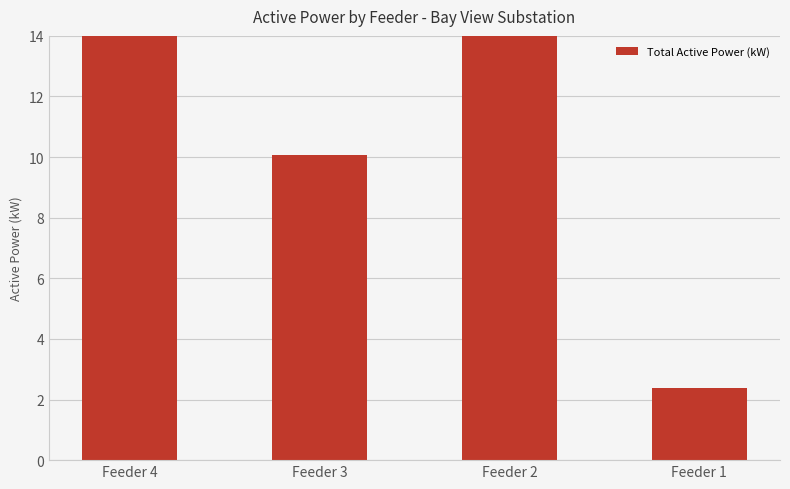

Rank the categories by value from lowest to highest.

Feeder 1, Feeder 3, Feeder 2, Feeder 4